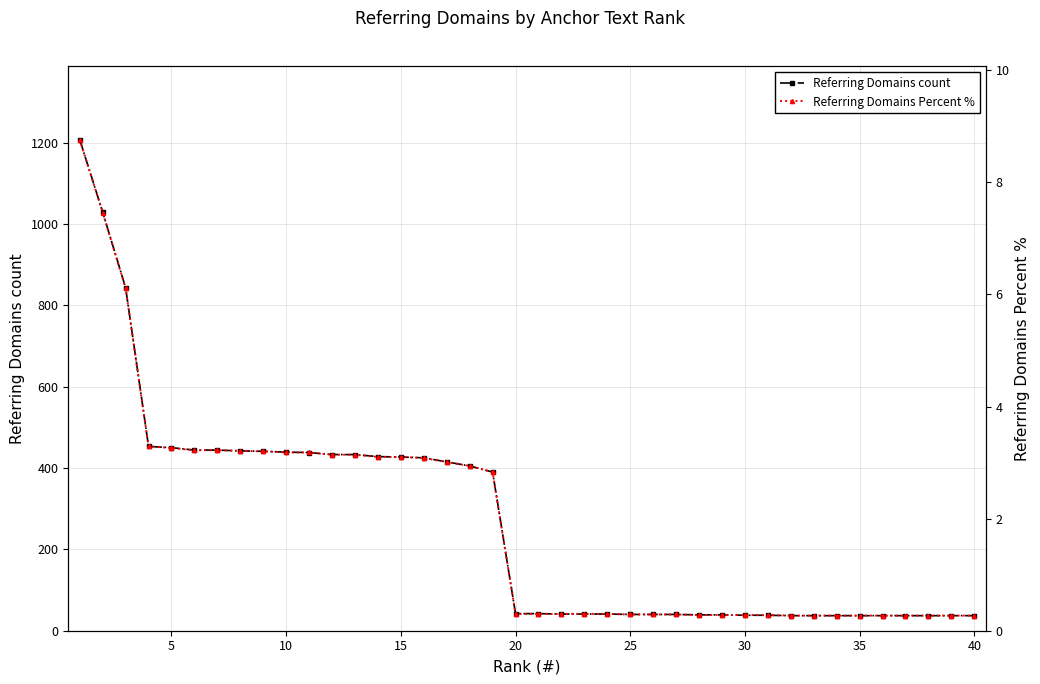

True or false: Referring Domains count has a value of 37 at 35.

True